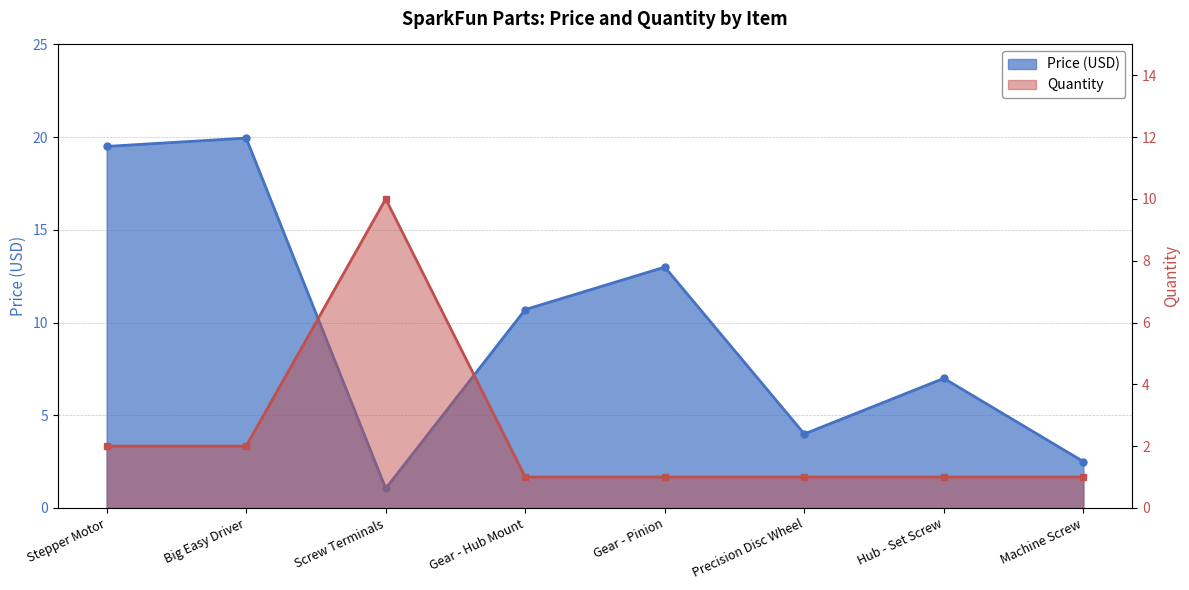

What is the difference between the values at Big Easy Driver and Gear - Pinion?

7.0